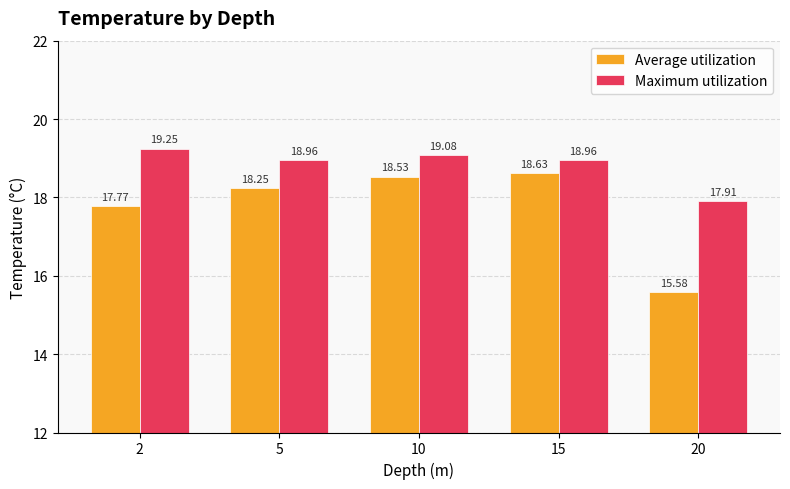

Between 2 and 15, which series saw the biggest shift?

Average utilization